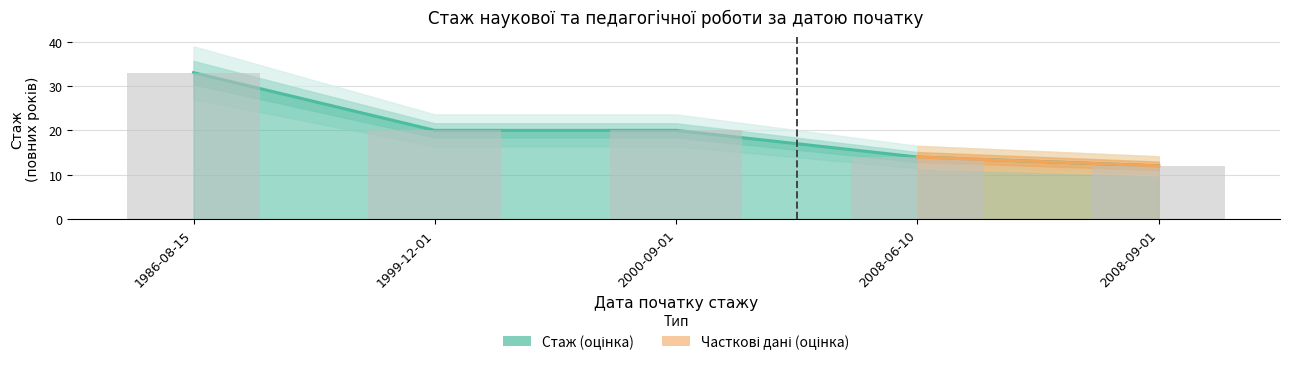

Reading right to left, what are all the values shown in this chart?

12	14	20	20	33